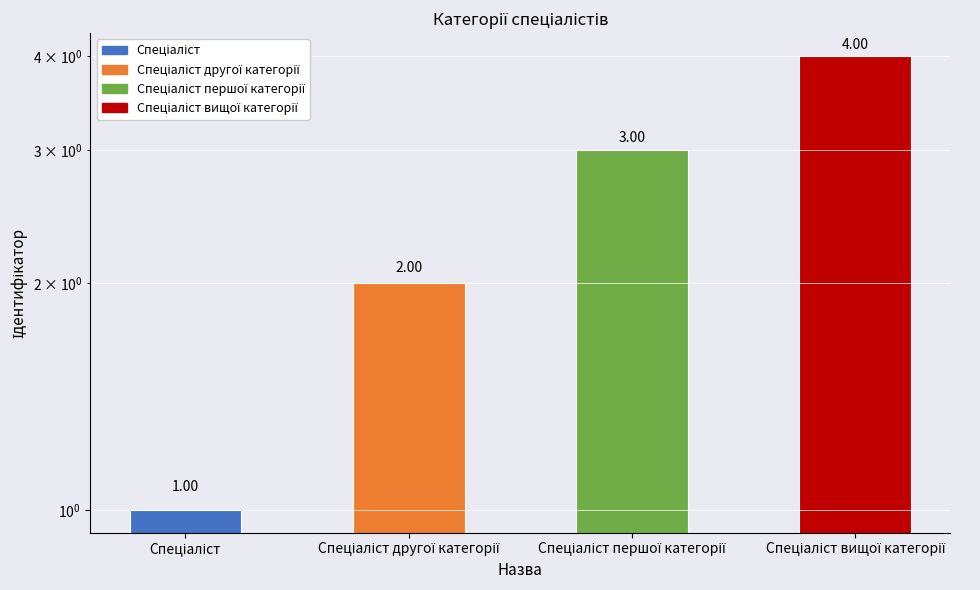

What is the difference between the second highest and minimum values?

2